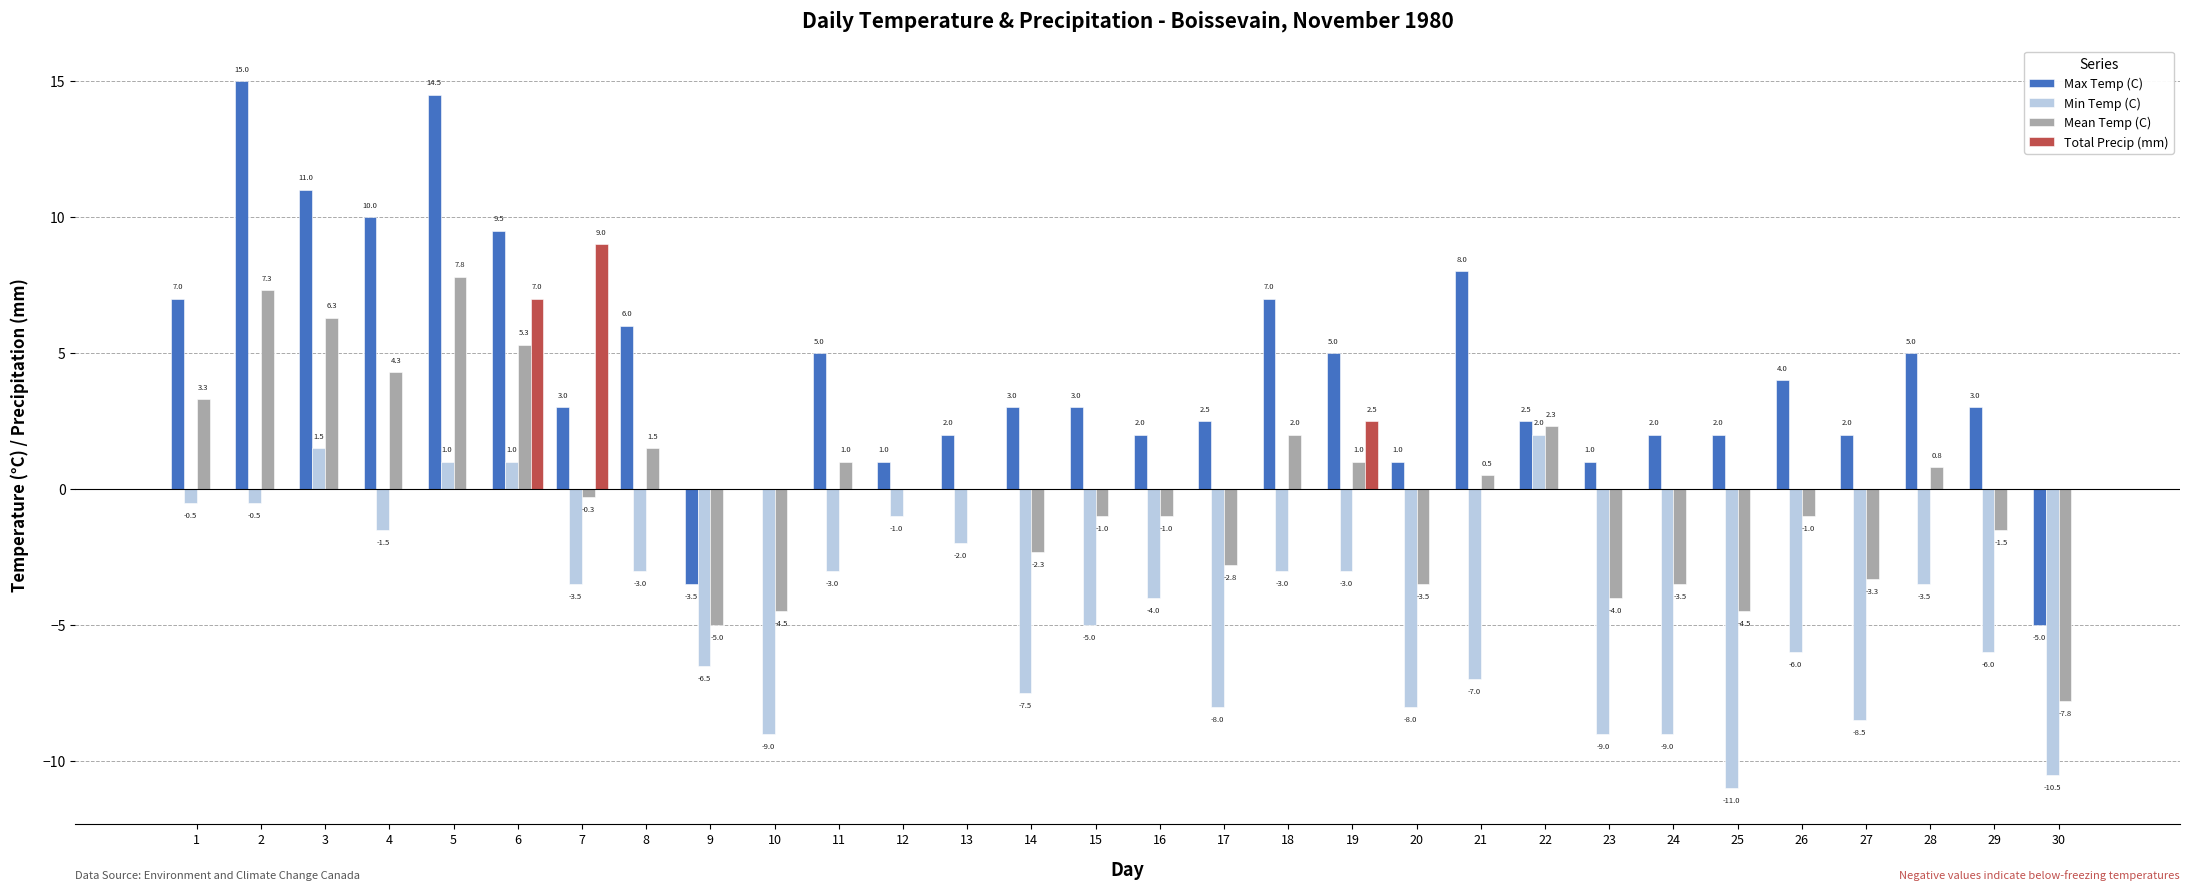

What is the average value of the Mean Temp (C) series?

-0.1